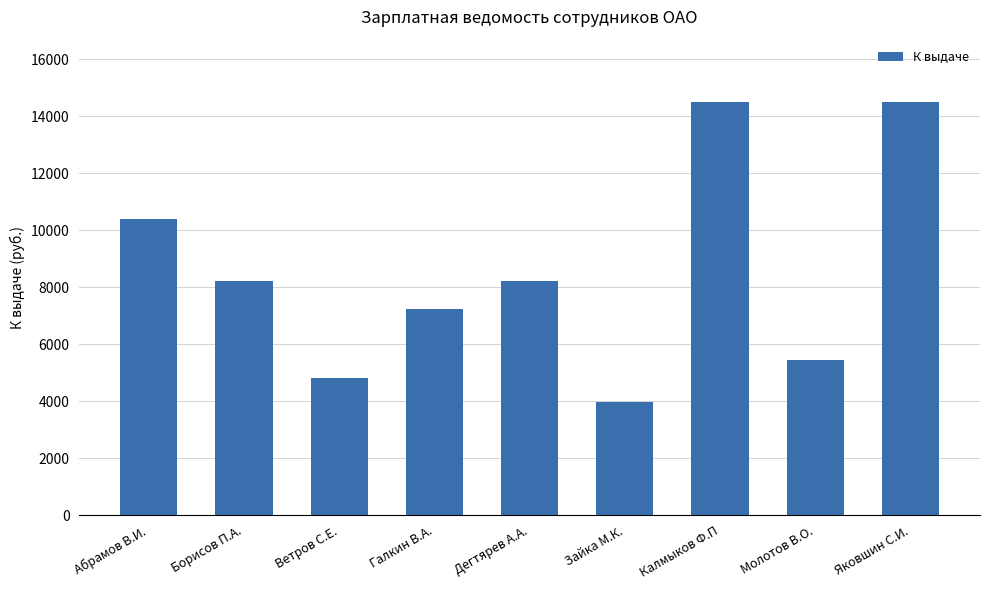

What is the minimum value shown in the chart?

3967.2